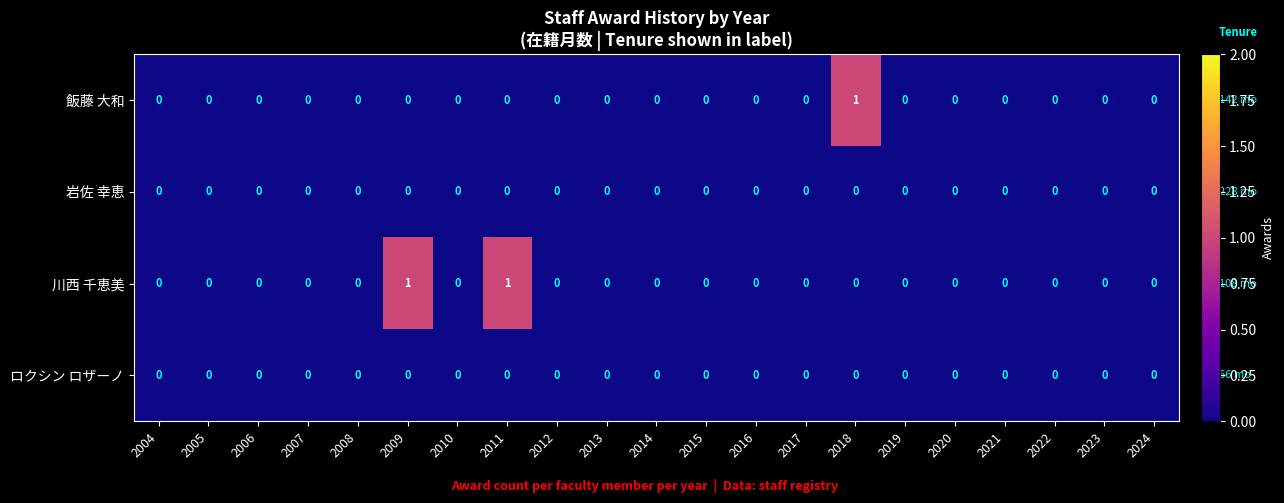

Is it true that 岩佐 幸恵 equals 0 at 2017?

True